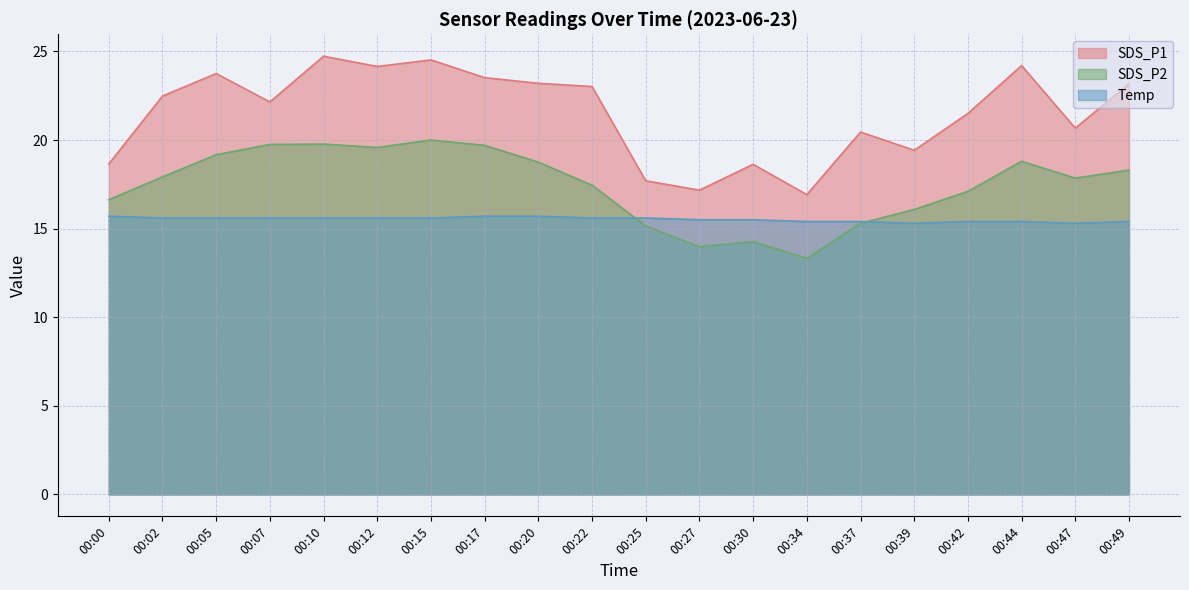

Rank the series at 00:25 from highest to lowest value.

SDS_P1, Temp, SDS_P2